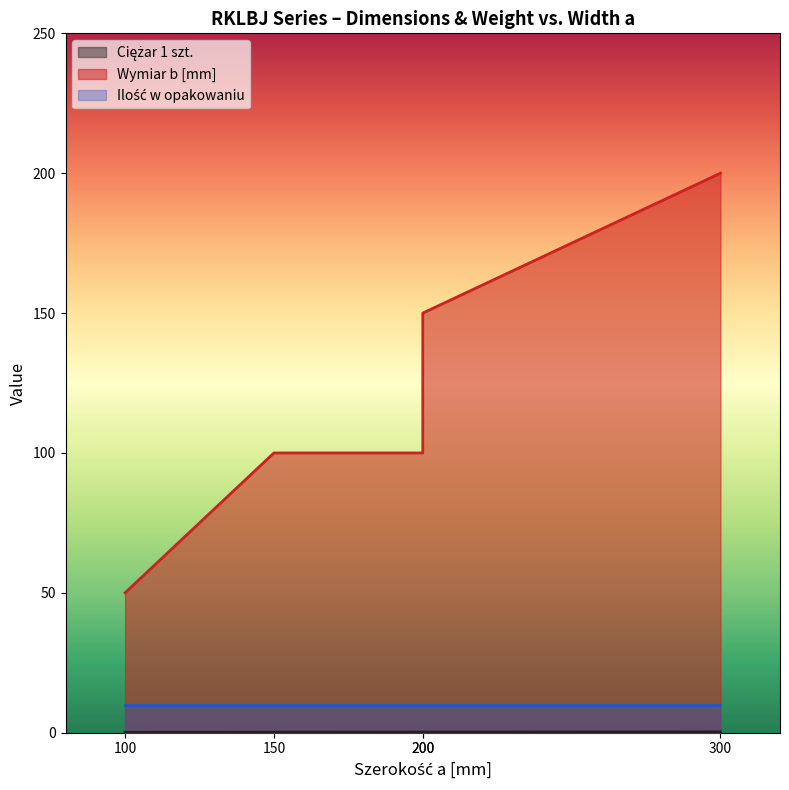

What is the value of the Ciężar 1 szt. point at the 2nd from the left?

0.2